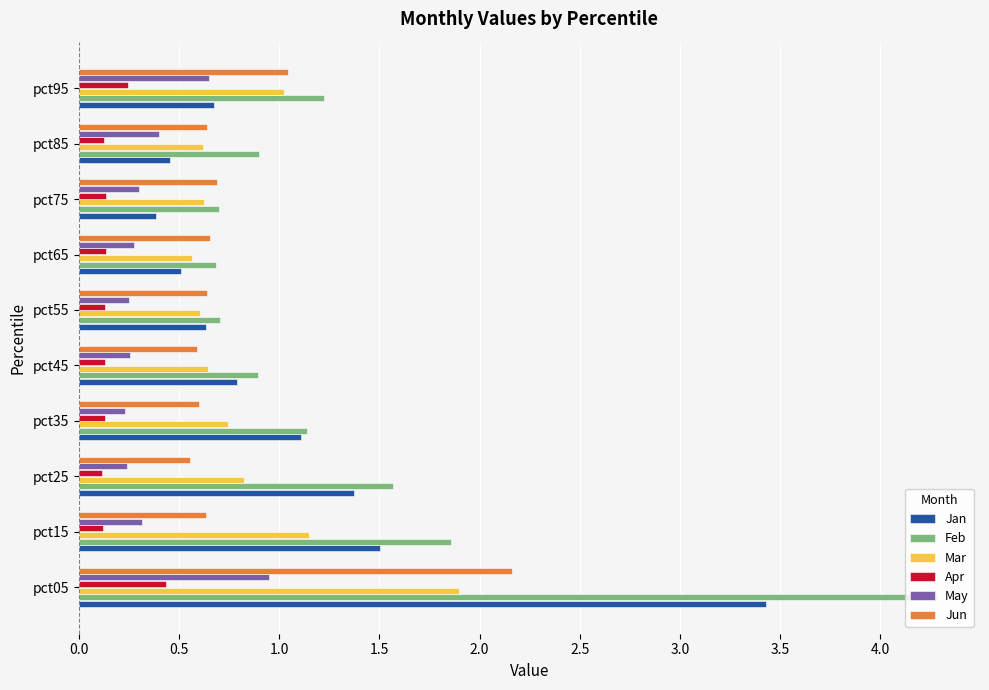

Which series has the largest range (max minus min)?

Feb